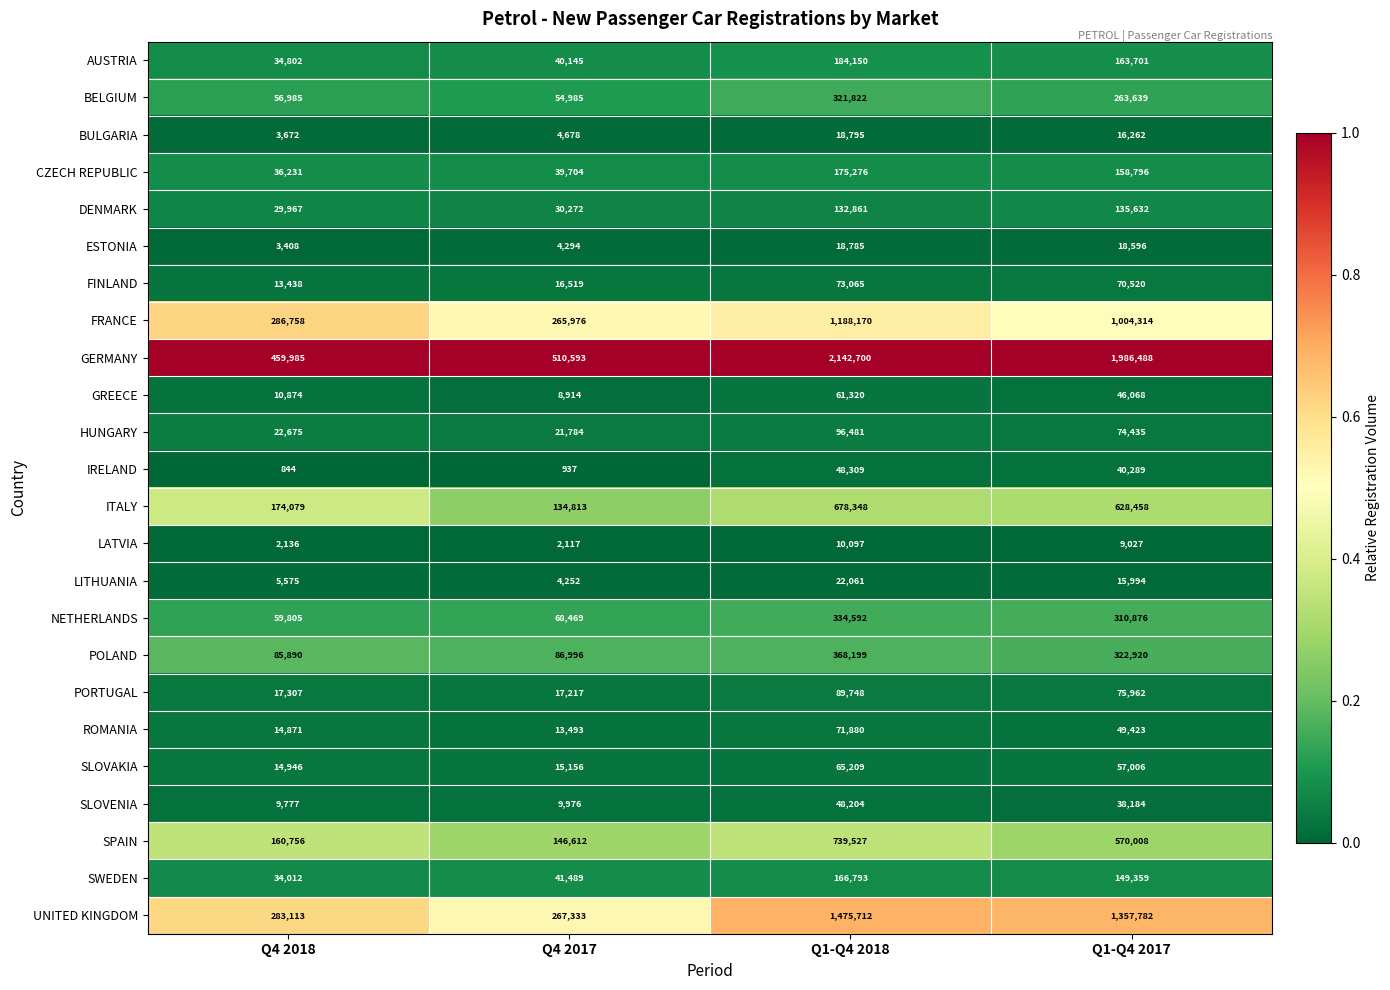

What is the sum of all LITHUANIA values?

47882